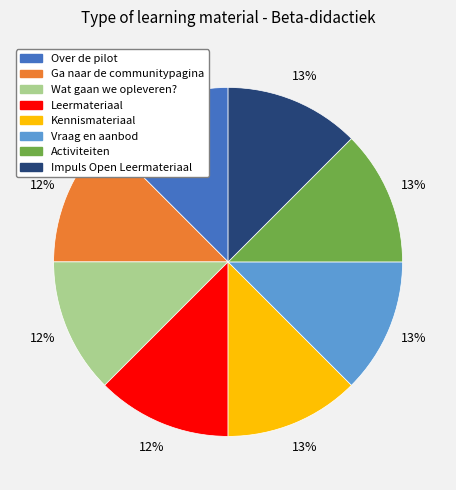

Does Kennismateriaal account for over 50% of the chart?

No